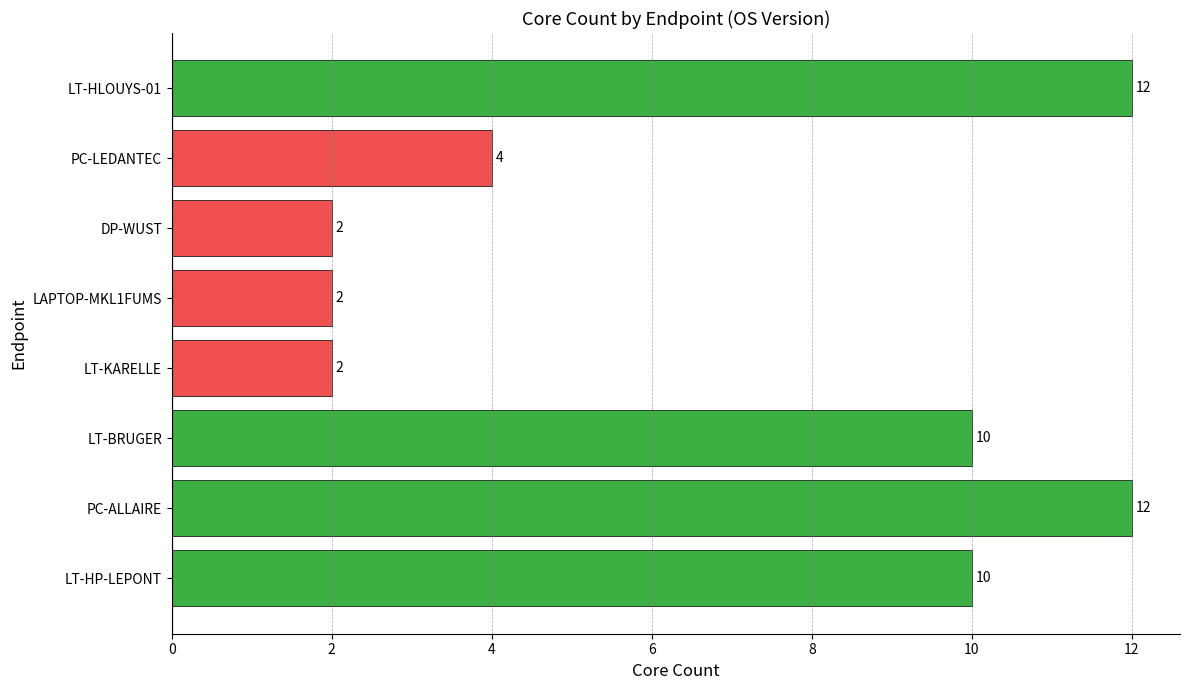

Does the chart contain stacked bars?

No